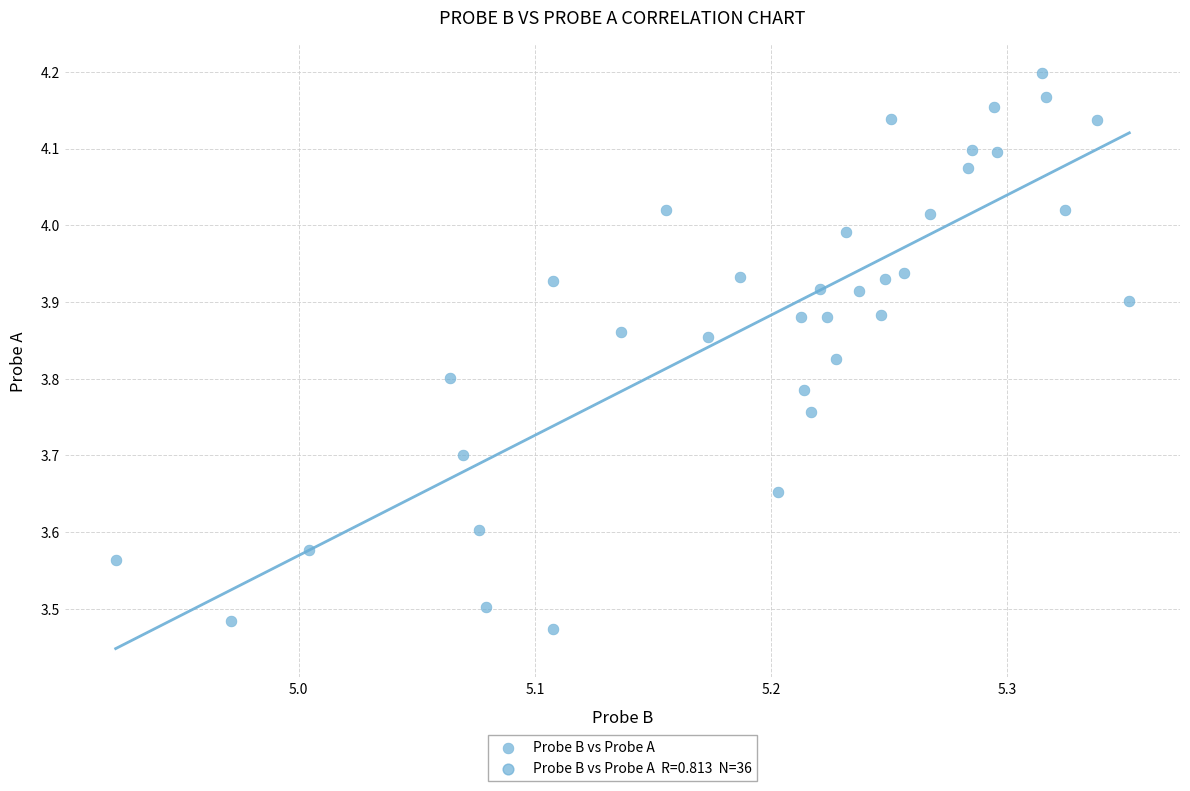

What is the range of Y values (max minus min)?

0.7